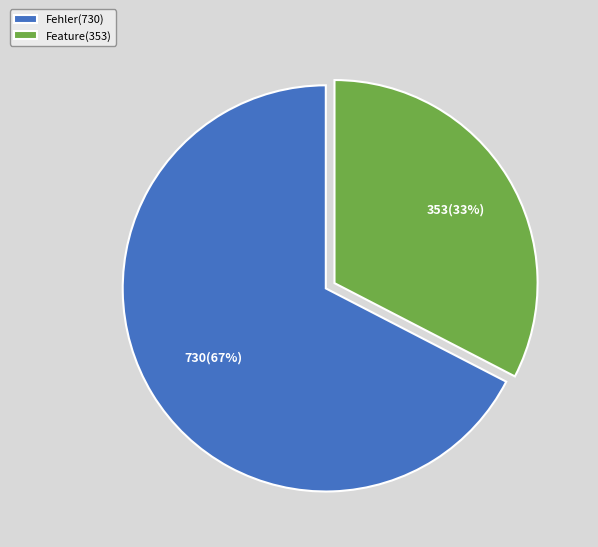

Rank the categories by value from lowest to highest.

Feature, Fehler